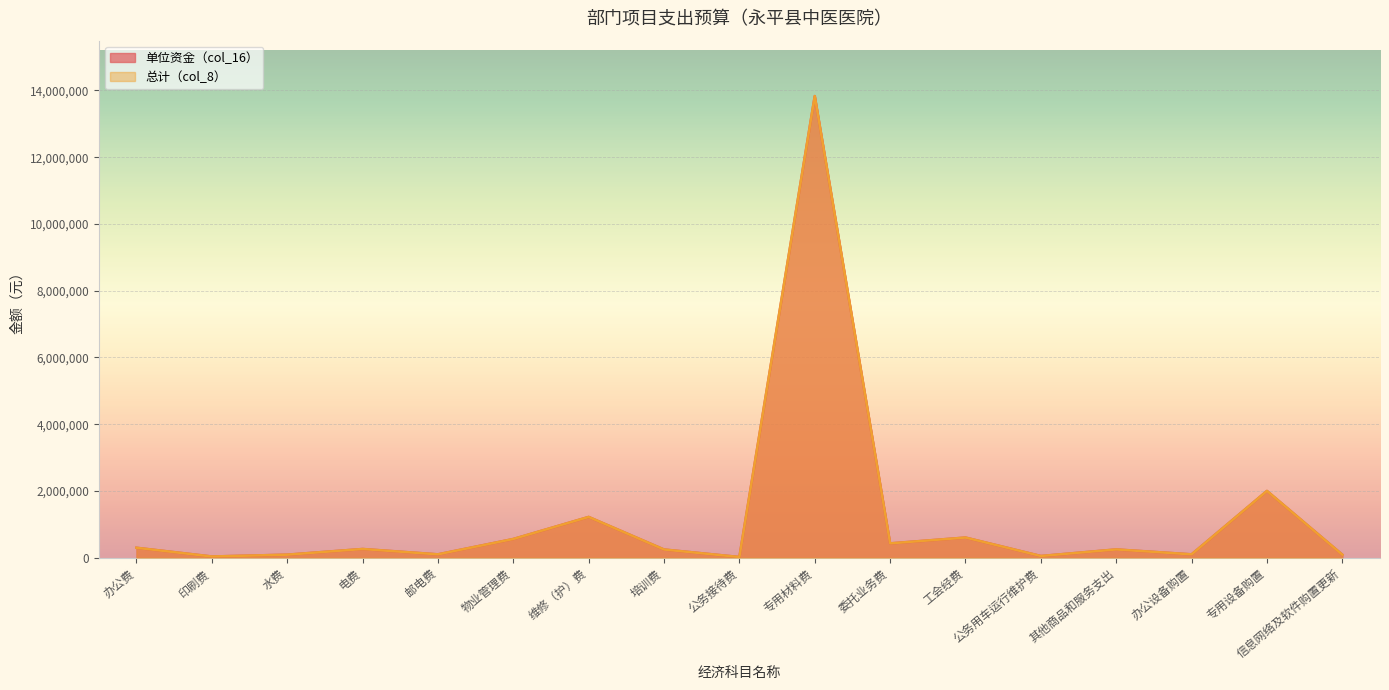

Reading left to right, extract all data points from this chart.

单位资金（col_16）: 297000	35500	90000	260000	100000	560000	1220760	245000	20000	13832000	428237	603000	50000	247000	100000	2000000	90000
总计（col_8）: 297000	35500	90000	260000	100000	560000	1220760	245000	20000	13832000	428237	603000	50000	247000	100000	2000000	90000